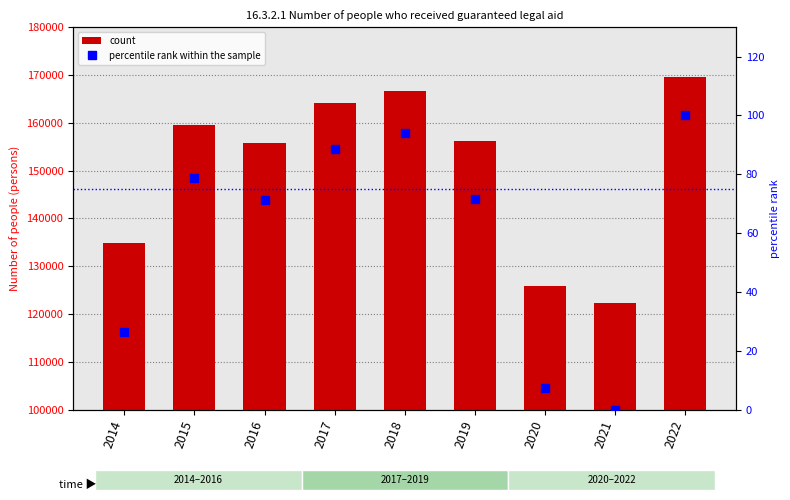

What is the value of the percentile rank within the sample bar at the 4th from the left?

88.6